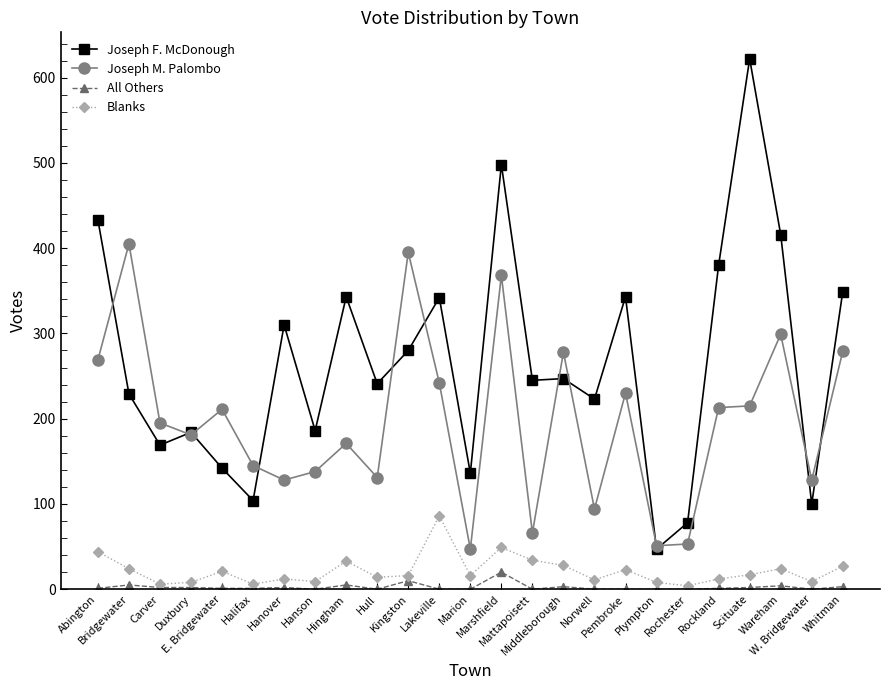

True or false: Joseph F. McDonough and Blanks intersect in this chart.

False